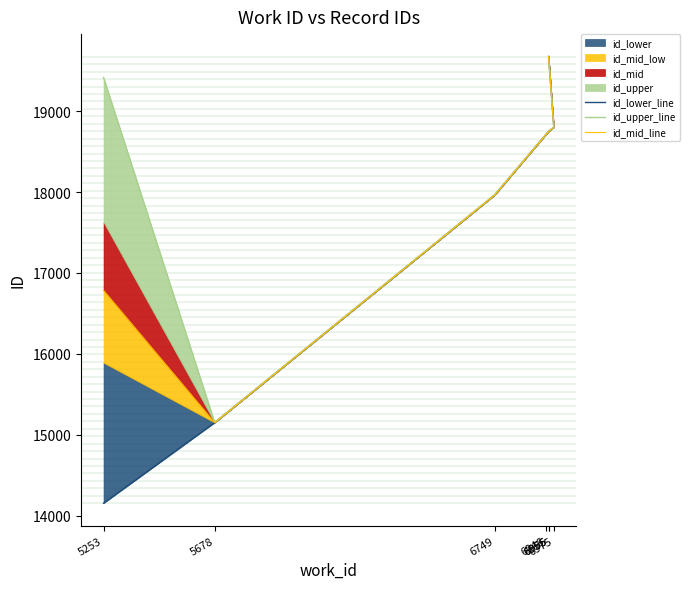

True or false: id_upper_line has a value of 25461.3 at 5253.

False